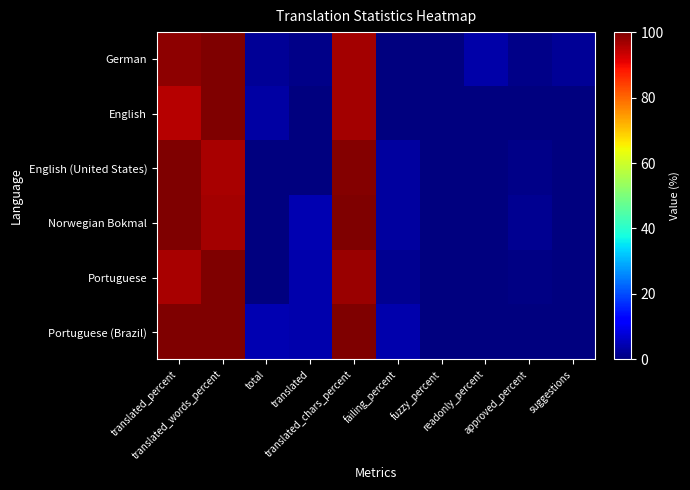

What is the spread (max minus min) of values at translated_chars_percent?

3.4